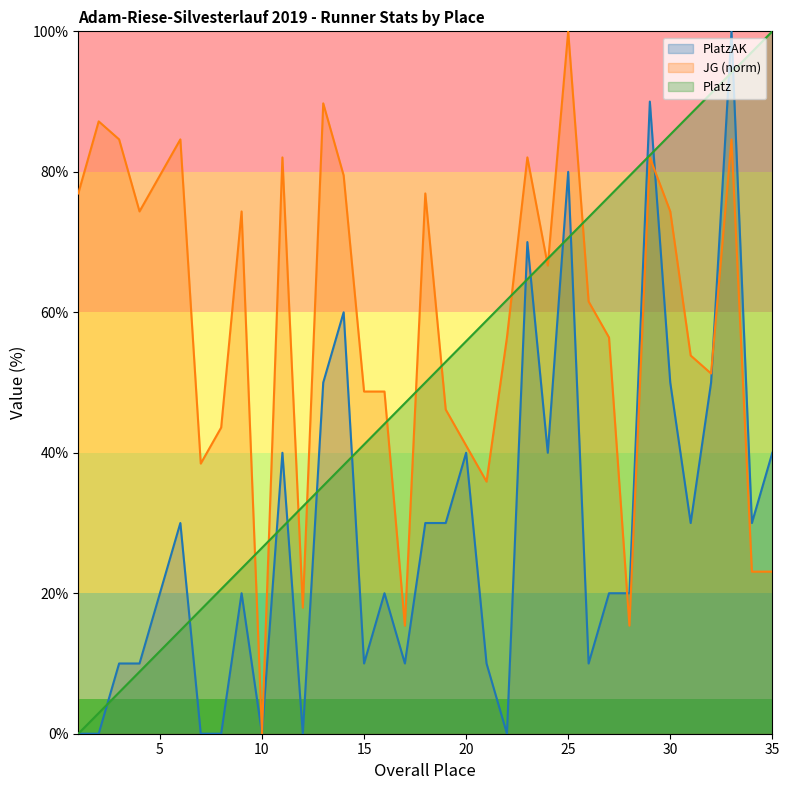

What are all the series names shown in the legend?

PlatzAK, JG (norm), Platz